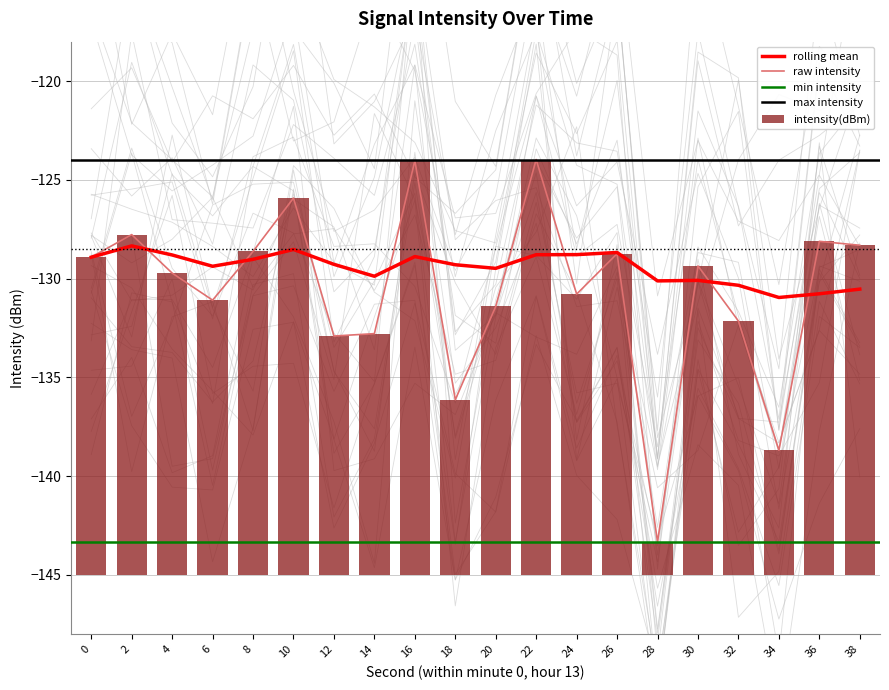

True or false: intensity(dBm) has a value of -132.8 at 14.

True